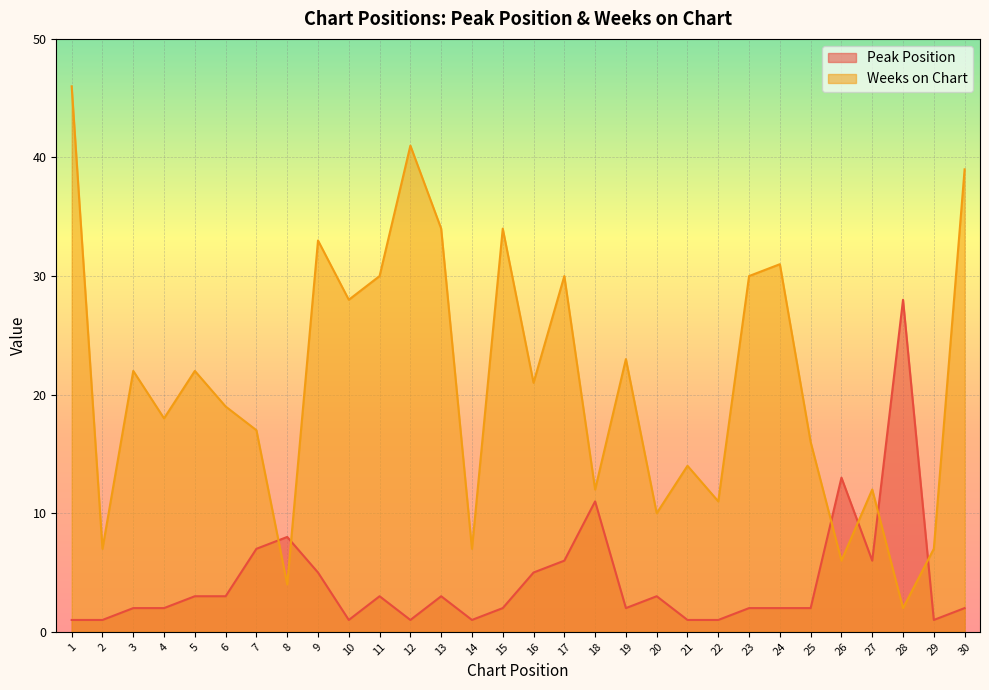

What is the average value of the Peak Position series?

4